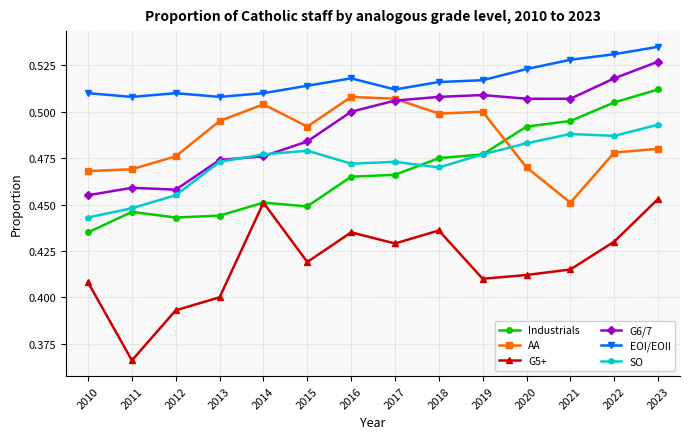

True or false: SO has a value of 0.3 at 2013.

False